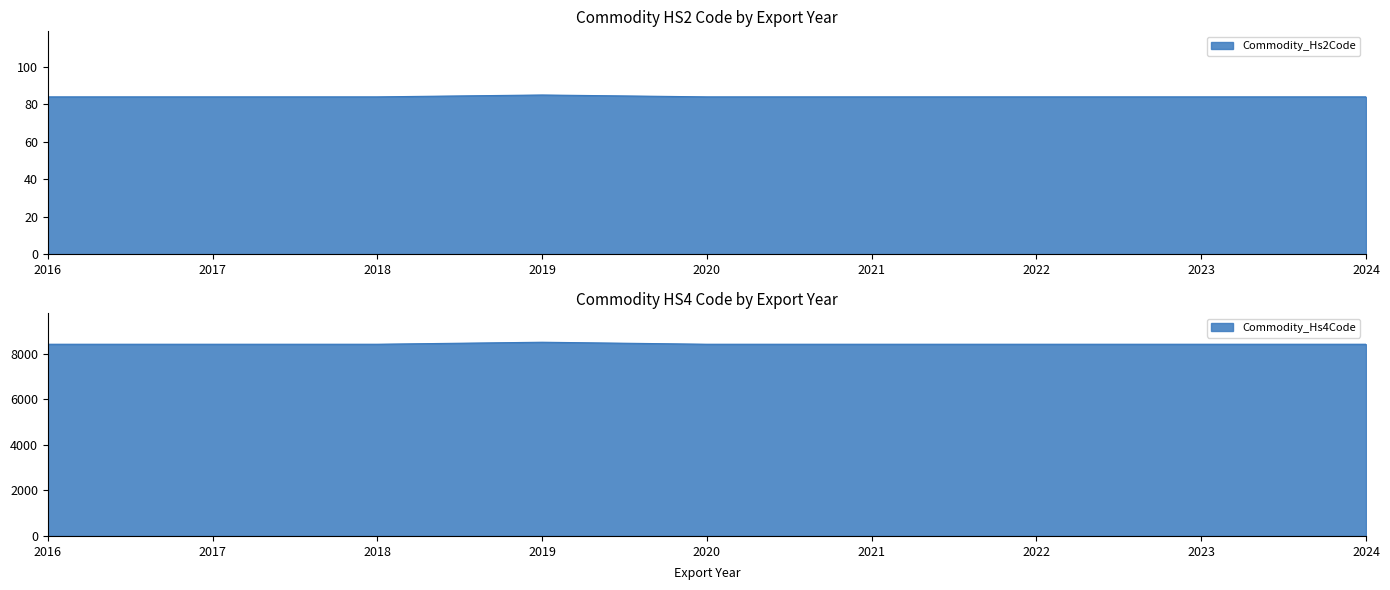

Where is Commodity_Hs4Code nearest to the value 8457?

2023